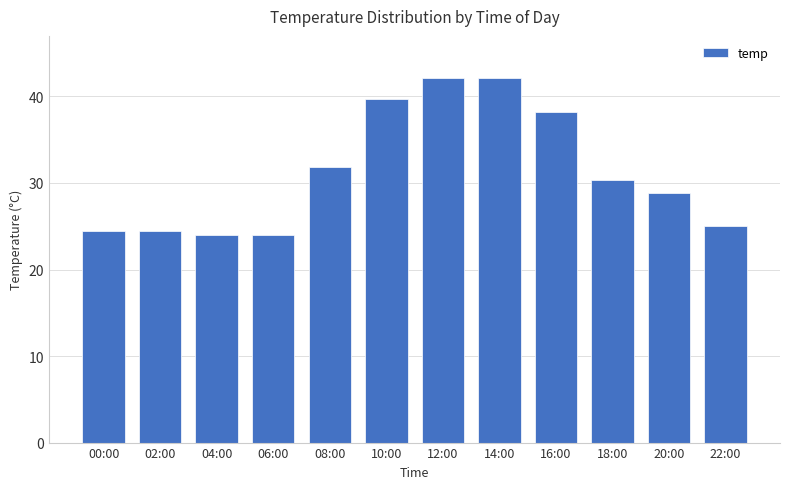

The value at 16:00 is 59.1. True or false?

False